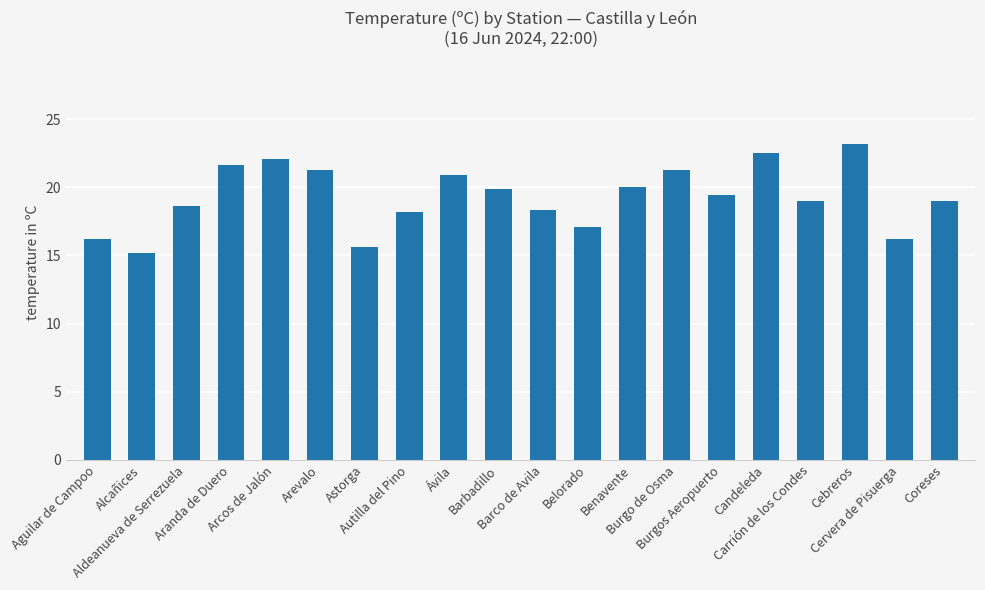

What is the ratio of the value at Cervera de Pisuerga to the value at Burgos Aeropuerto?

0.8